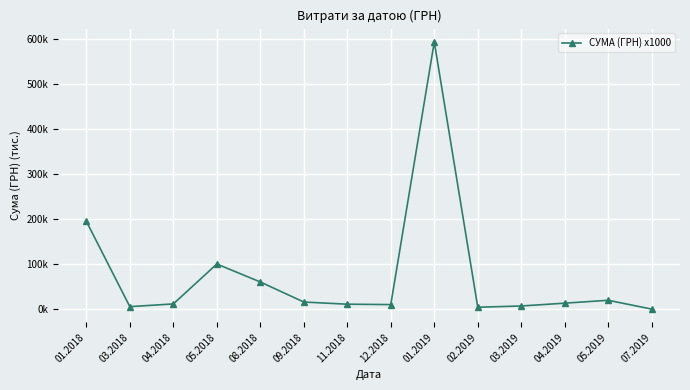

Is this an area chart (filled region under the line)?

No